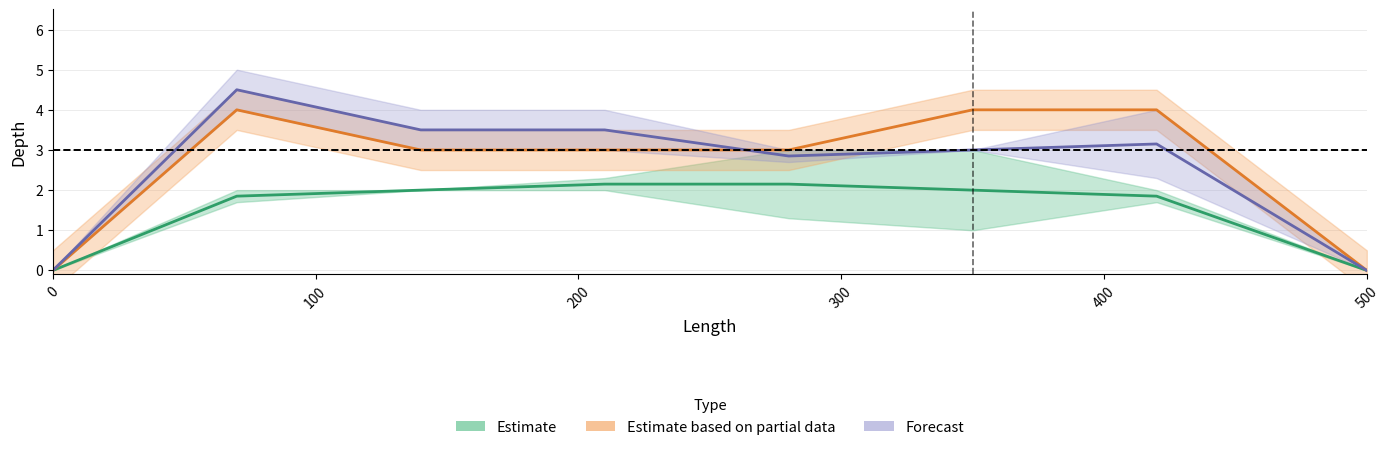

What is the difference between the maximum and minimum values in the Forecast series?

4.5